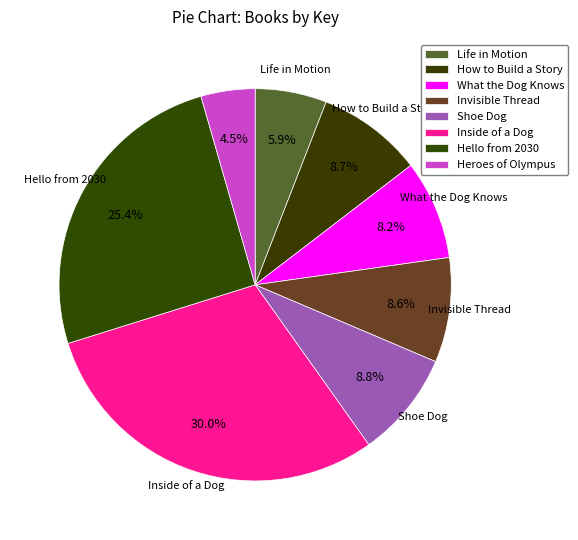

How many slices are in this pie chart?

8